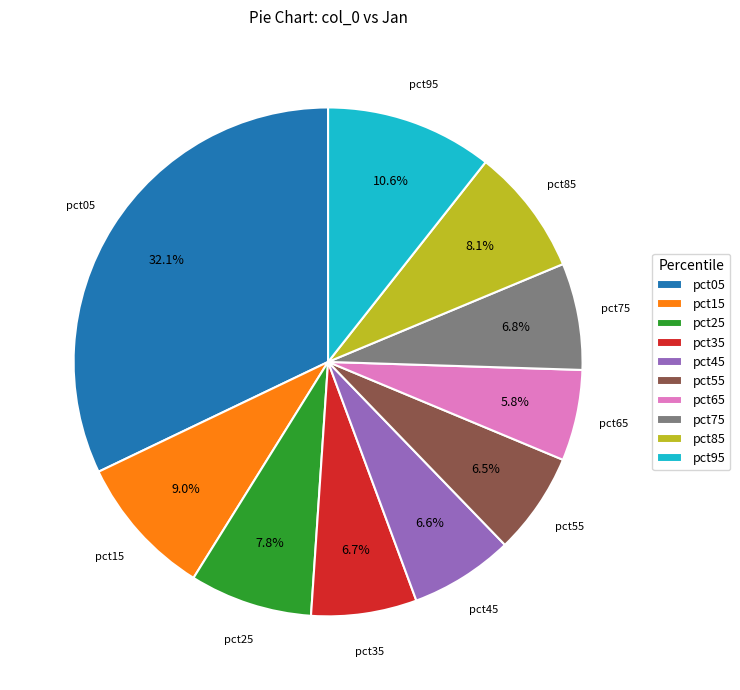

Count the number of slices in the pie.

10